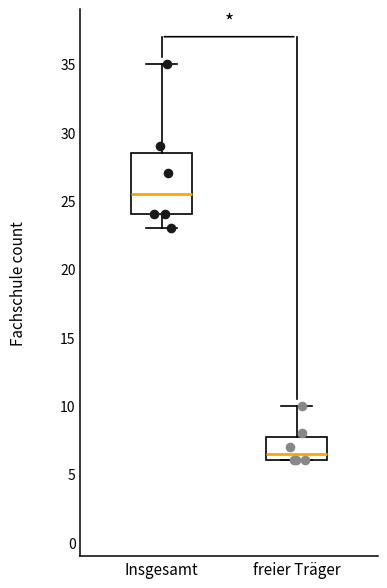

Where is the upper edge of the box for Insgesamt on the y-axis? The values are not printed on the chart, so give them approximately, as read against the axis.

28.5